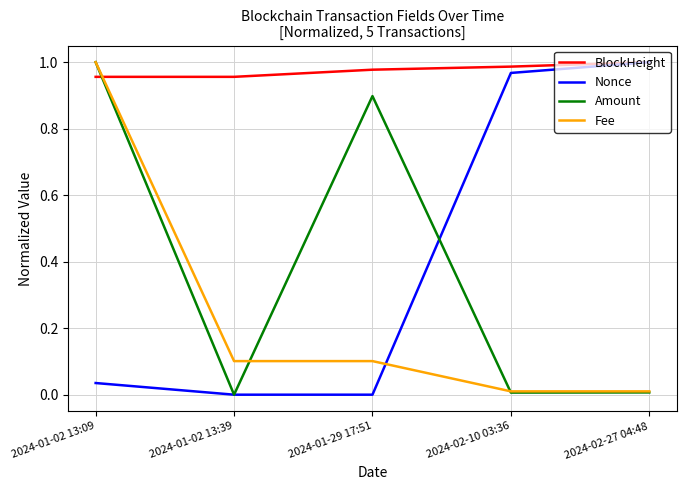

How many lines are shown in the chart?

4